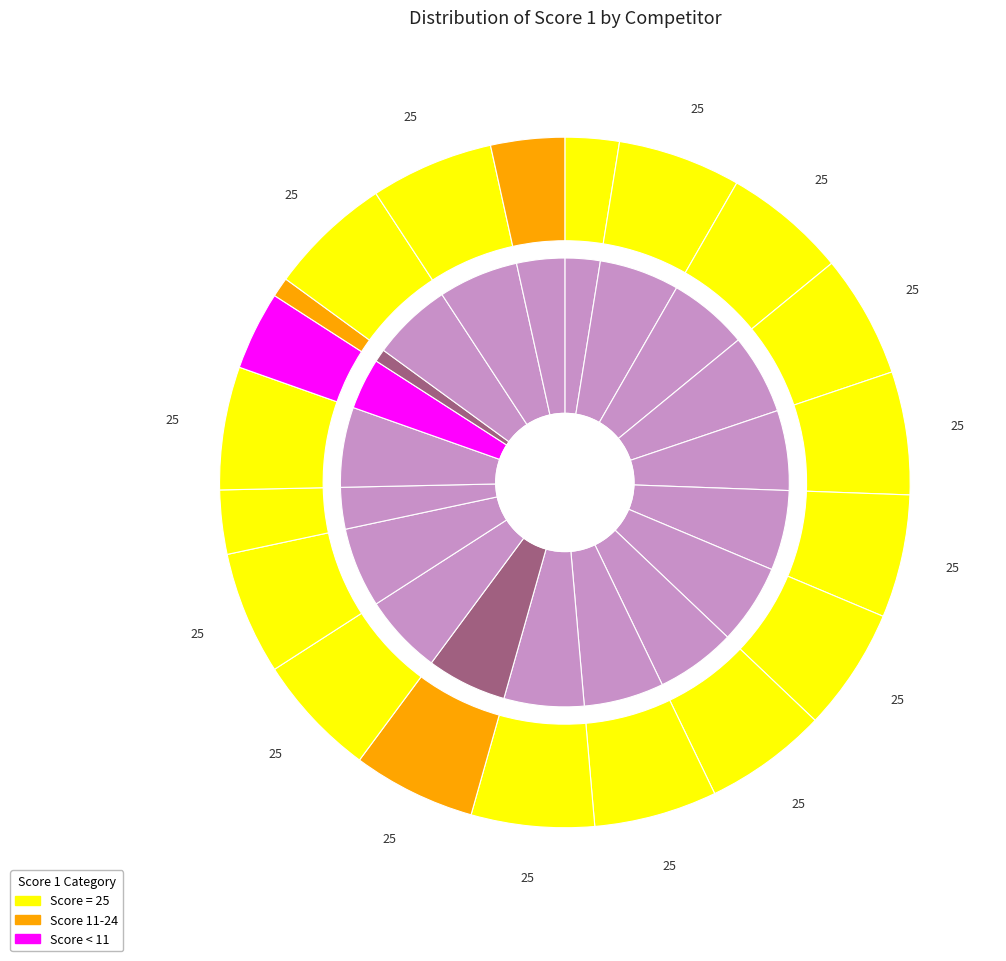

What is the largest slice in the pie chart?

Pogorzelski Sylwester